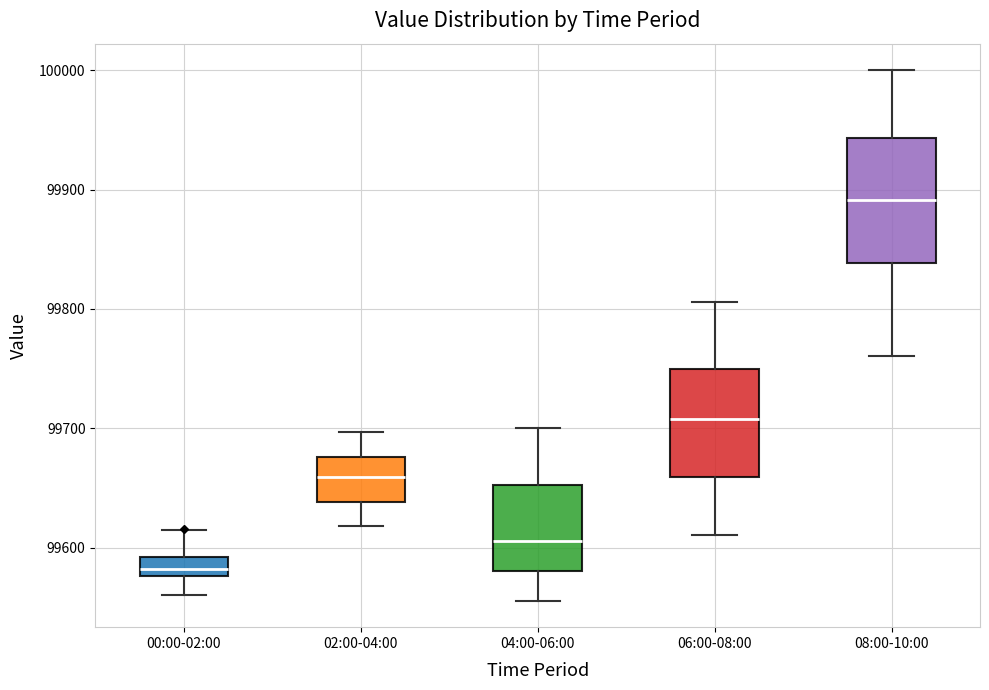

Reading left to right, transcribe this box plot: for each box, give where its median line is, the range the box spans, and where its two whiskers end, as read against the y-axis. The values are not printed on the chart, so give them approximately, as read against the axis.

00:00-02:00: median 99580 (inside the box), box 99580 to 99590, whiskers 99560 to 99610
02:00-04:00: median 99660, box 99640 to 99680, whiskers 99620 to 99700
04:00-06:00: median 99610, box 99580 to 99650, whiskers 99560 to 99700
06:00-08:00: median 99710, box 99660 to 99750, whiskers 99610 to 99810
08:00-10:00: median 99890, box 99840 to 99940, whiskers 99760 to 100000